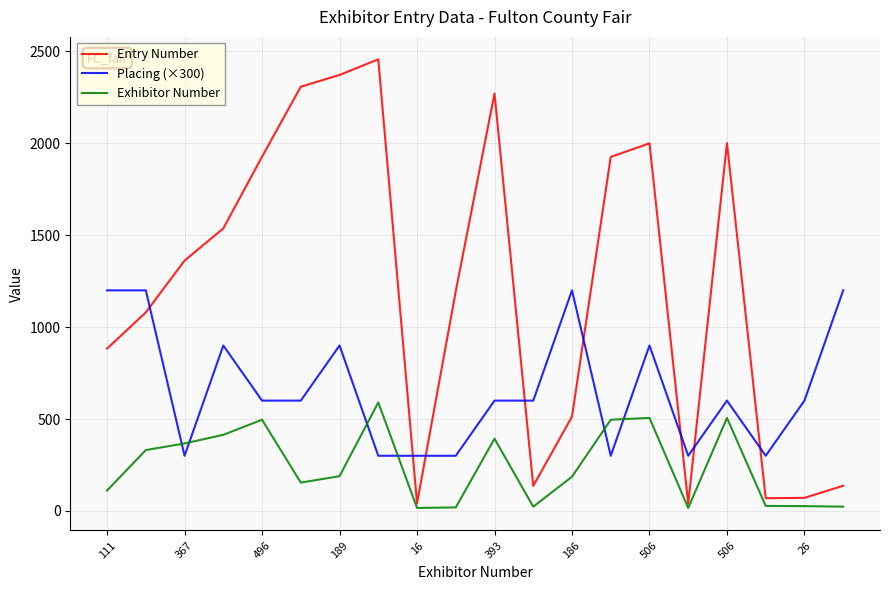

What is the maximum value for Entry Number?

2457